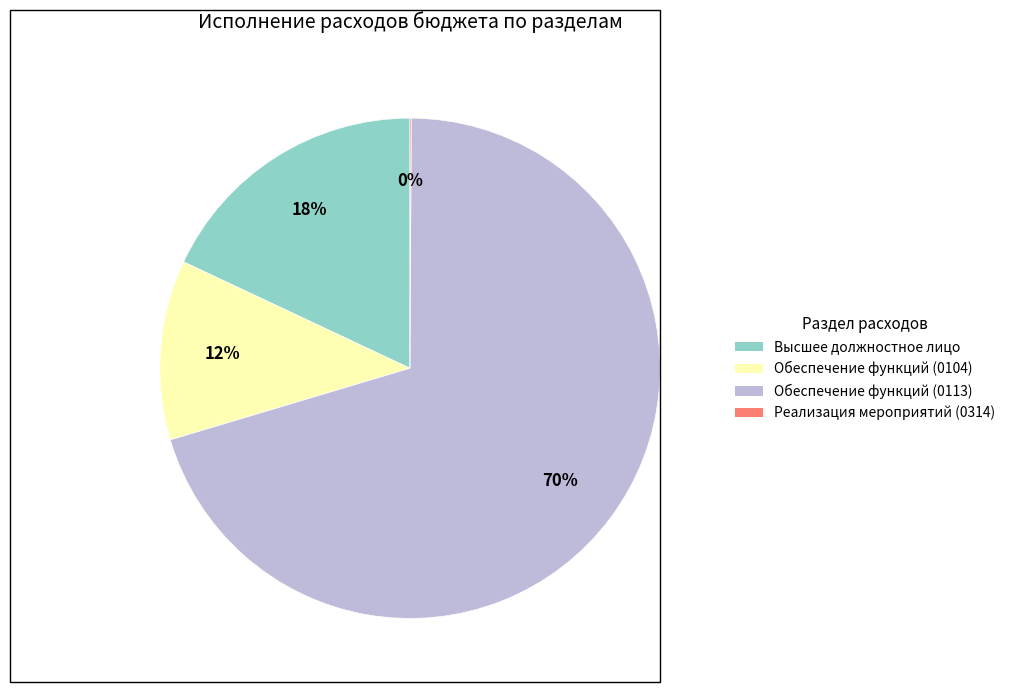

To the nearest percent, what is the average slice percentage?

25%